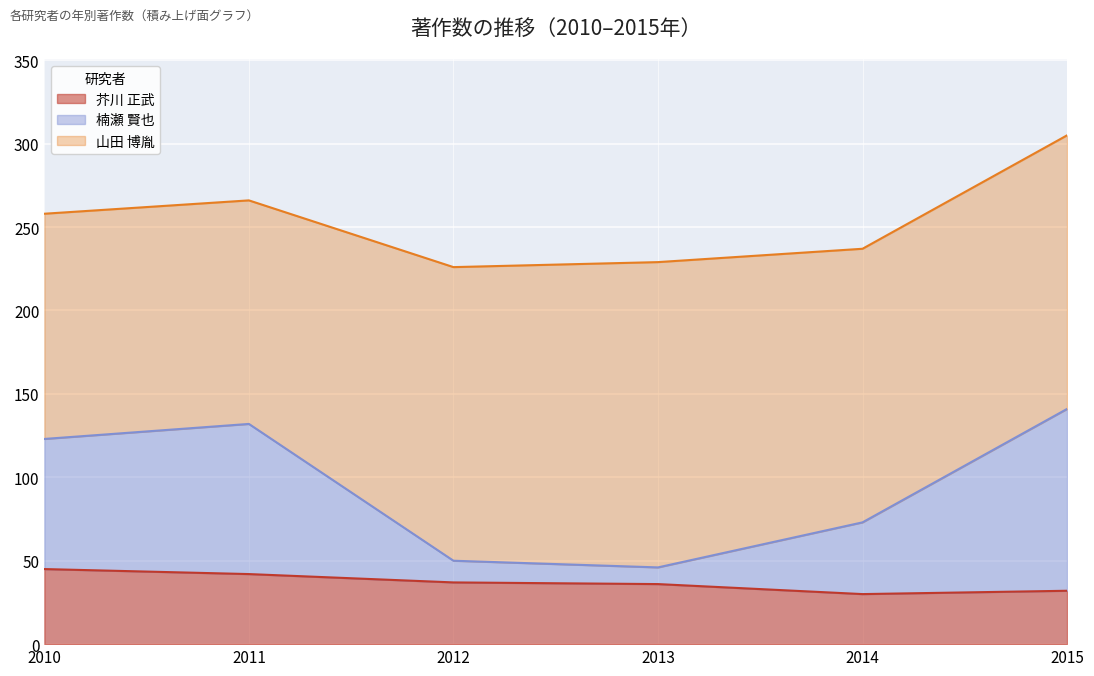

What is the sum of all 芥川 正武 values?

222